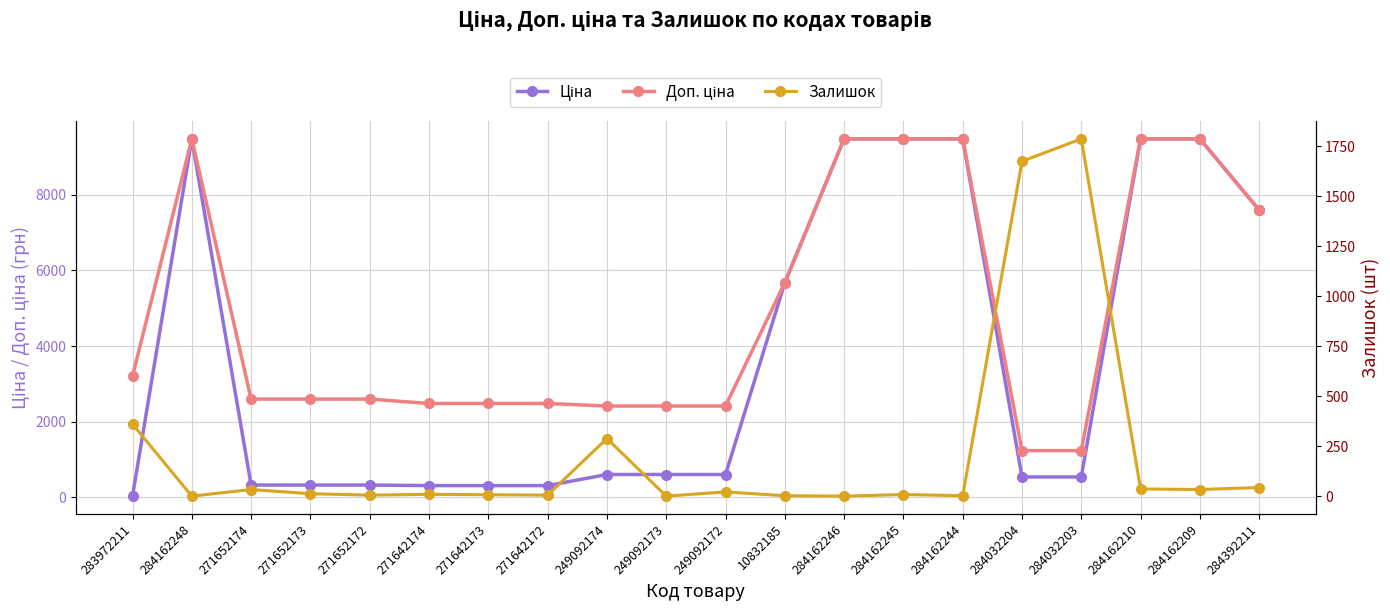

Which series has the widest spread of values?

Ціна